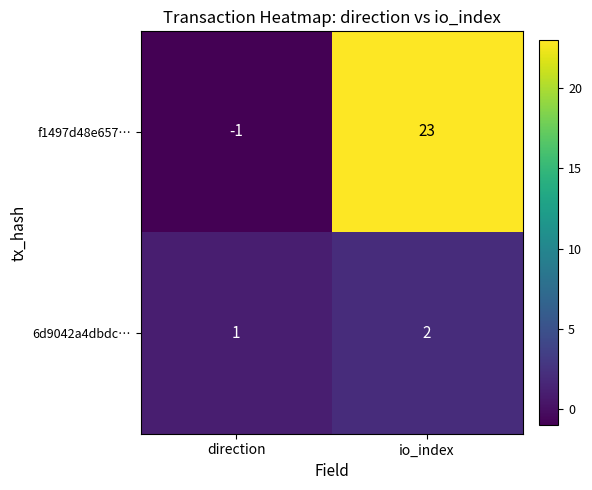

Rank the series at direction from highest to lowest value.

6d9042a4dbdc…, f1497d48e657…